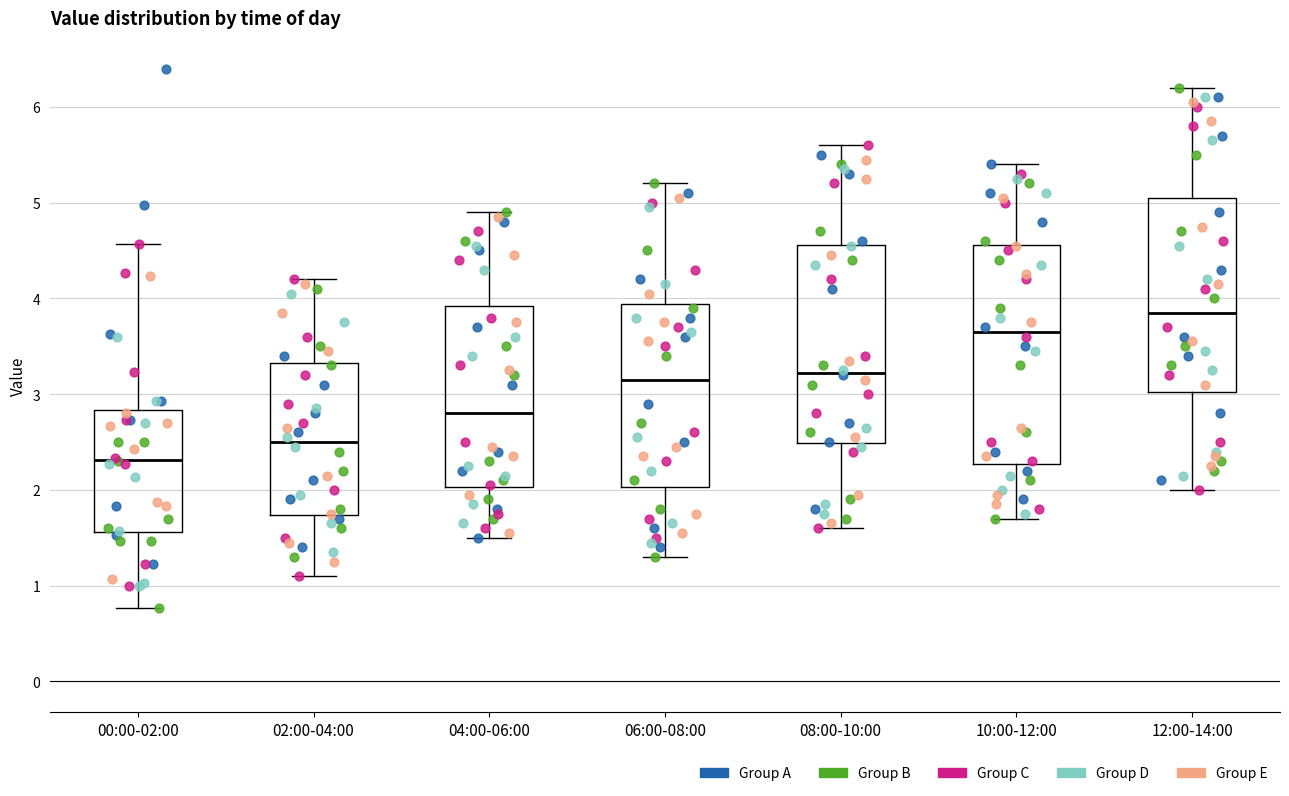

Which box is the tallest, from its lower edge to its upper edge?

10:00-12:00